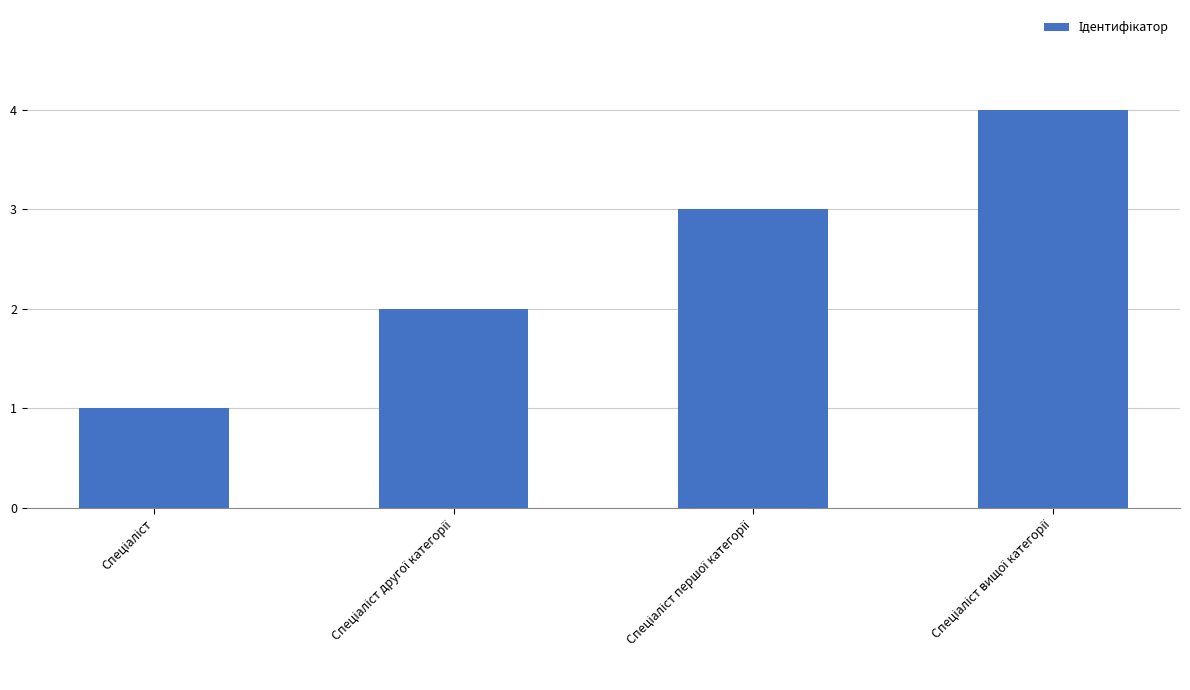

Reading right to left, what are all the values shown in this chart?

4	3	2	1